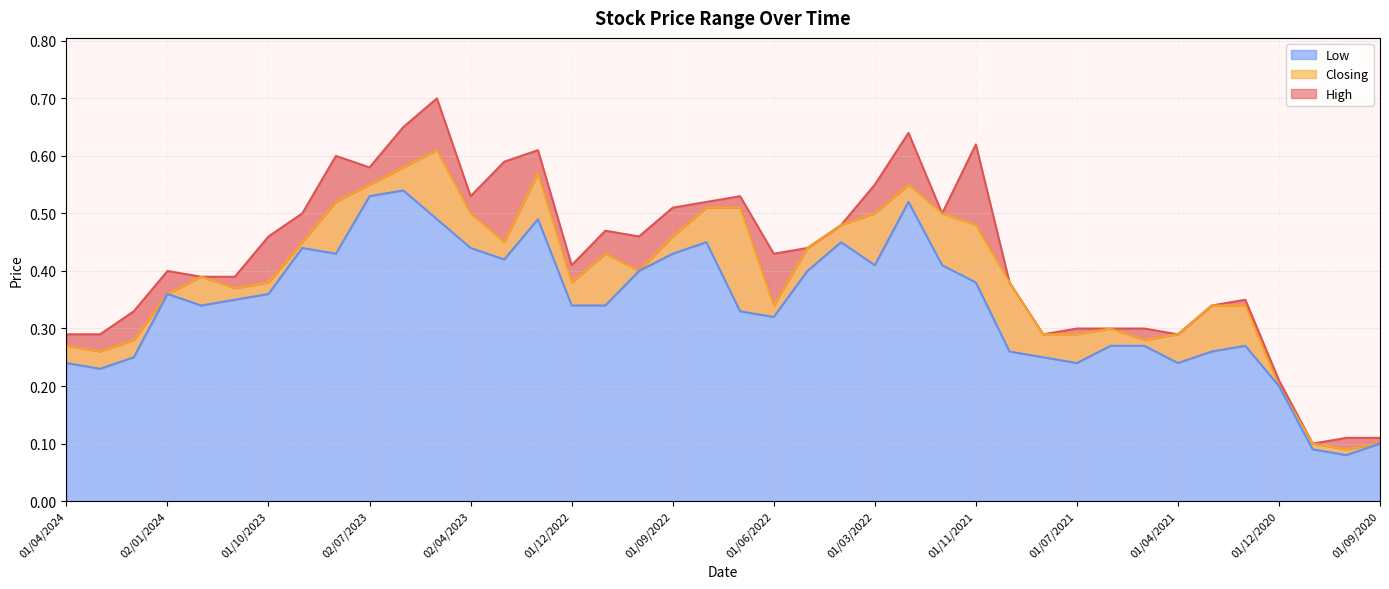

Reading left to right, what are all the values shown in this chart?

High: 0.3	0.3	0.3	0.4	0.4	0.4	0.5	0.5	0.6	0.6	0.7	0.7	0.5	0.6	0.6	0.4	0.5	0.5	0.5	0.5	0.5	0.4	0.4	0.5	0.6	0.6	0.5	0.6	0.4	0.3	0.3	0.3	0.3	0.3	0.3	0.3	0.2	0.1	0.1	0.1
Closing: 0.3	0.3	0.3	0.4	0.4	0.4	0.4	0.5	0.5	0.6	0.6	0.6	0.5	0.5	0.6	0.4	0.4	0.4	0.5	0.5	0.5	0.3	0.4	0.5	0.5	0.6	0.5	0.5	0.4	0.3	0.3	0.3	0.3	0.3	0.3	0.3	0.2	0.1	0.1	0.1
Low: 0.2	0.2	0.2	0.4	0.3	0.3	0.4	0.4	0.4	0.5	0.5	0.5	0.4	0.4	0.5	0.3	0.3	0.4	0.4	0.5	0.3	0.3	0.4	0.5	0.4	0.5	0.4	0.4	0.3	0.2	0.2	0.3	0.3	0.2	0.3	0.3	0.2	0.1	0.1	0.1